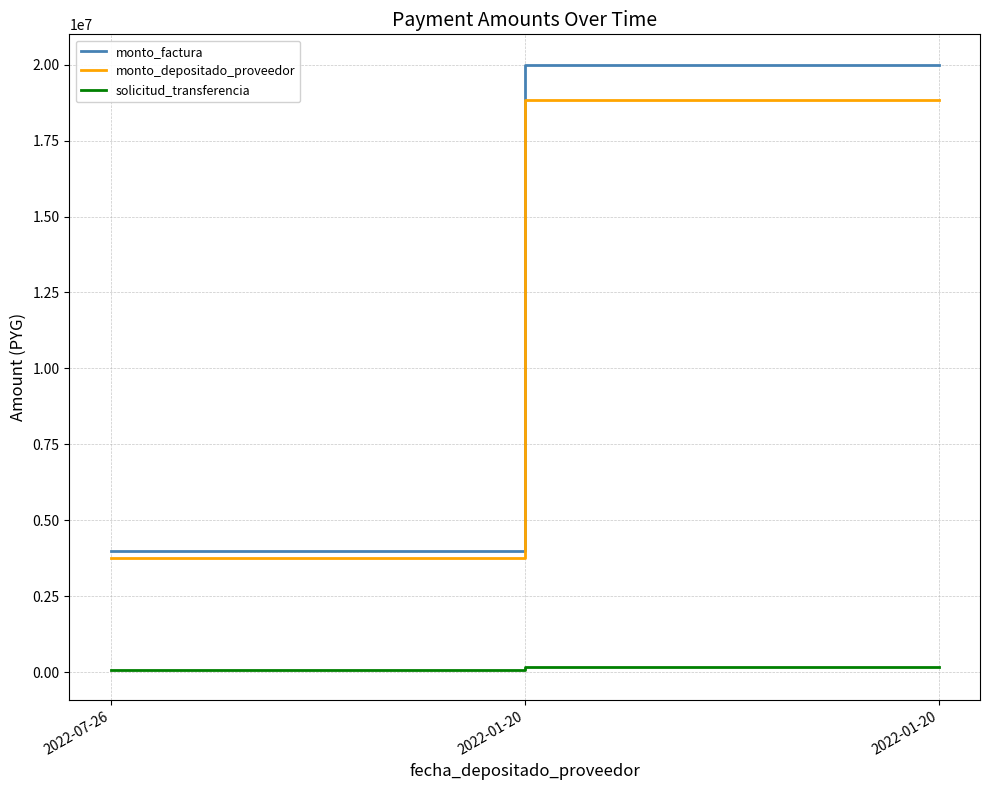

What are all the series names shown in the legend?

monto_factura, monto_depositado_proveedor, solicitud_transferencia